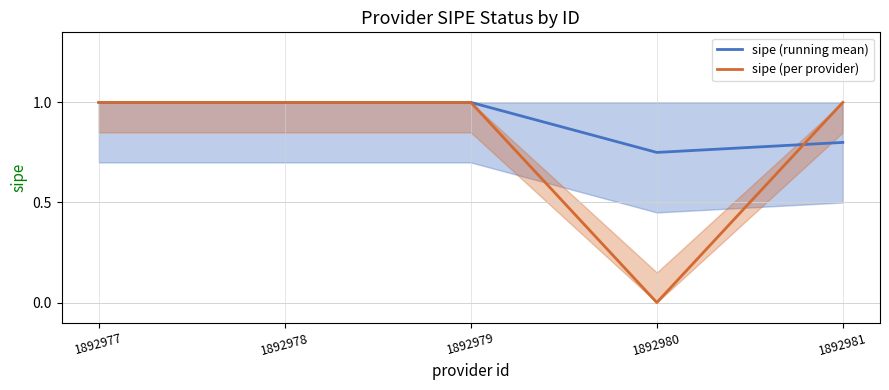

Rank the categories by sipe (running mean) value from highest to lowest.

1892977, 1892978, 1892979, 1892981, 1892980